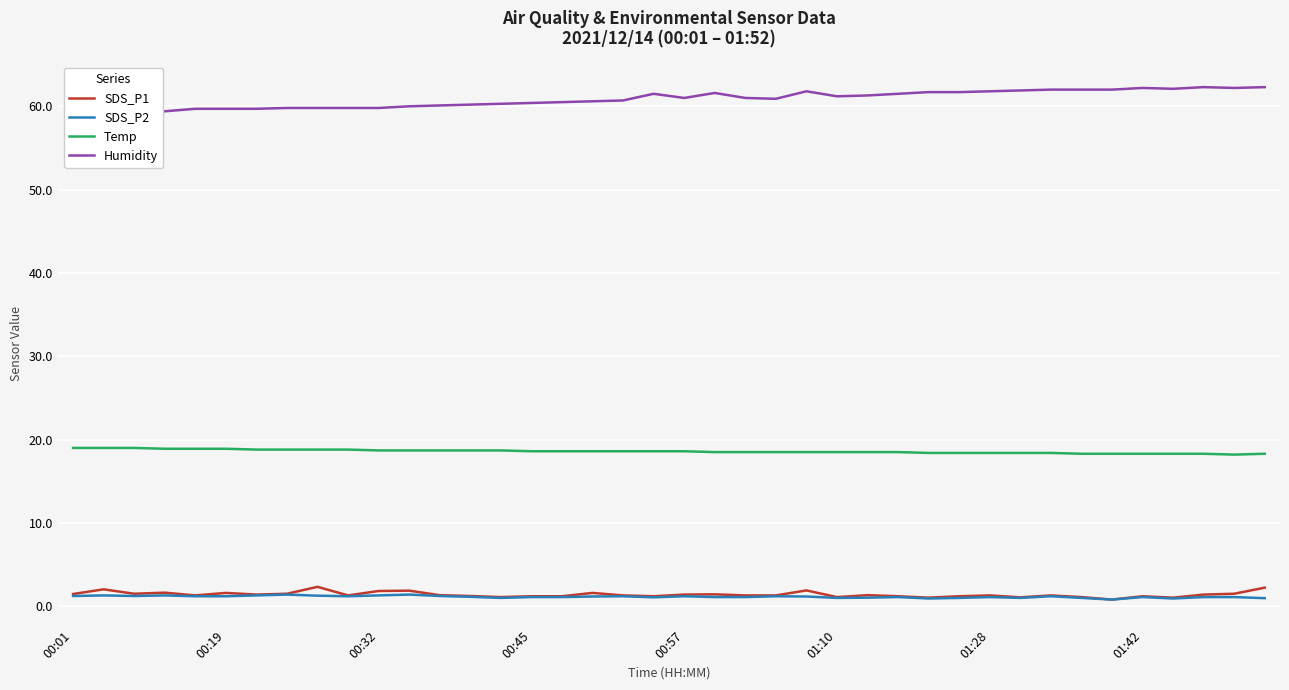

At 34, list the series in order from smallest to largest.

SDS_P1, SDS_P2, Temp, Humidity